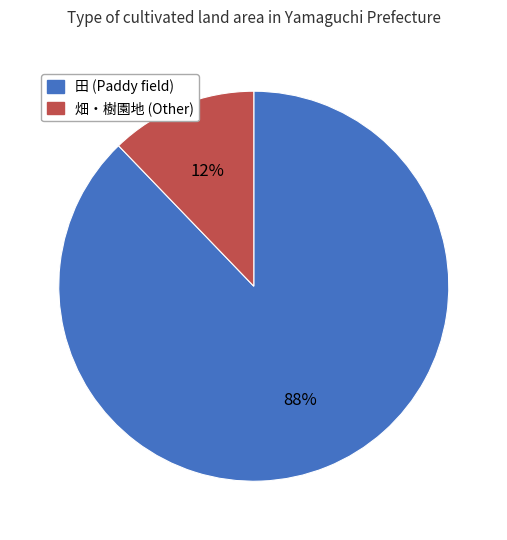

To the nearest percent, what is the average slice percentage?

50%